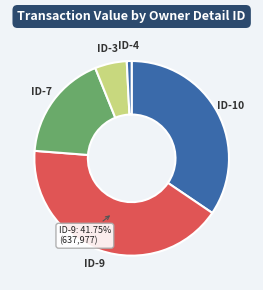

Do ID-3 and ID-10 together represent more than half of the pie?

No